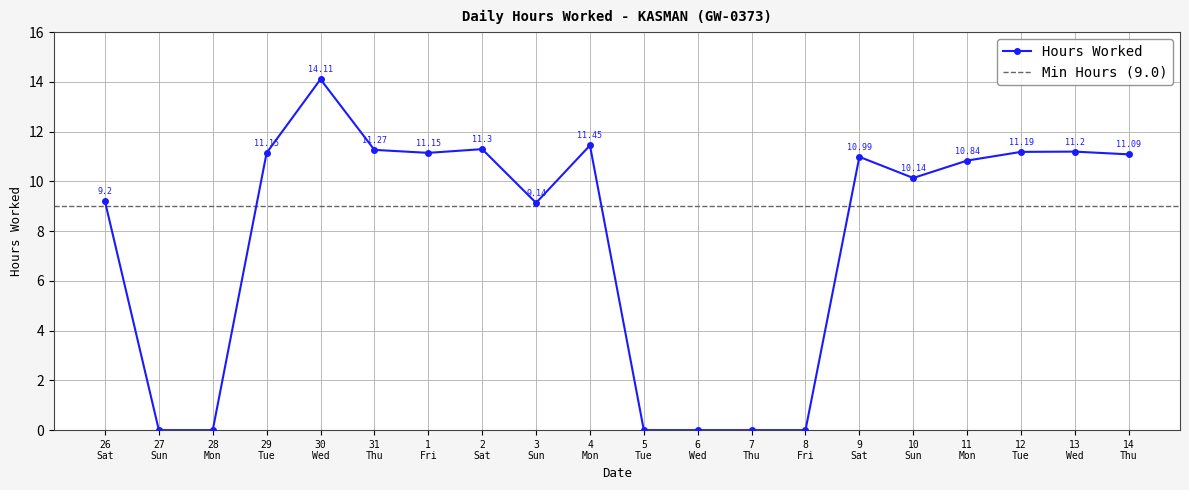

The chart shows a value of 0.0 at 5 Tue. True or false?

True